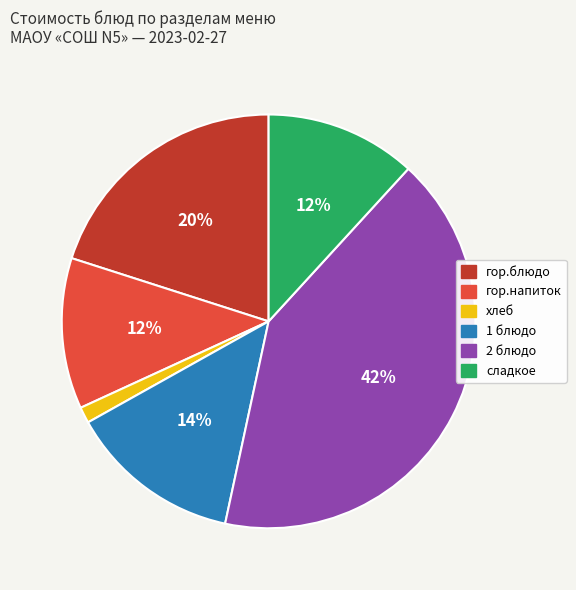

To the nearest percent, what portion does гор.блюдо represent?

20%